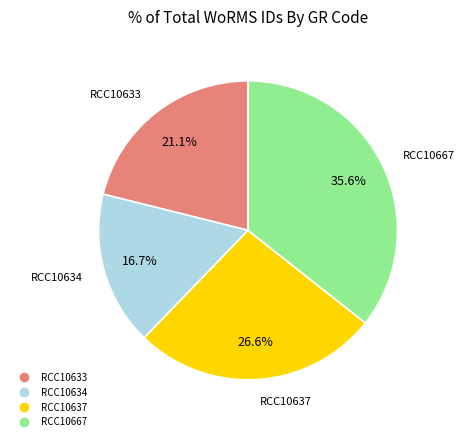

Is there a majority slice in this chart?

No